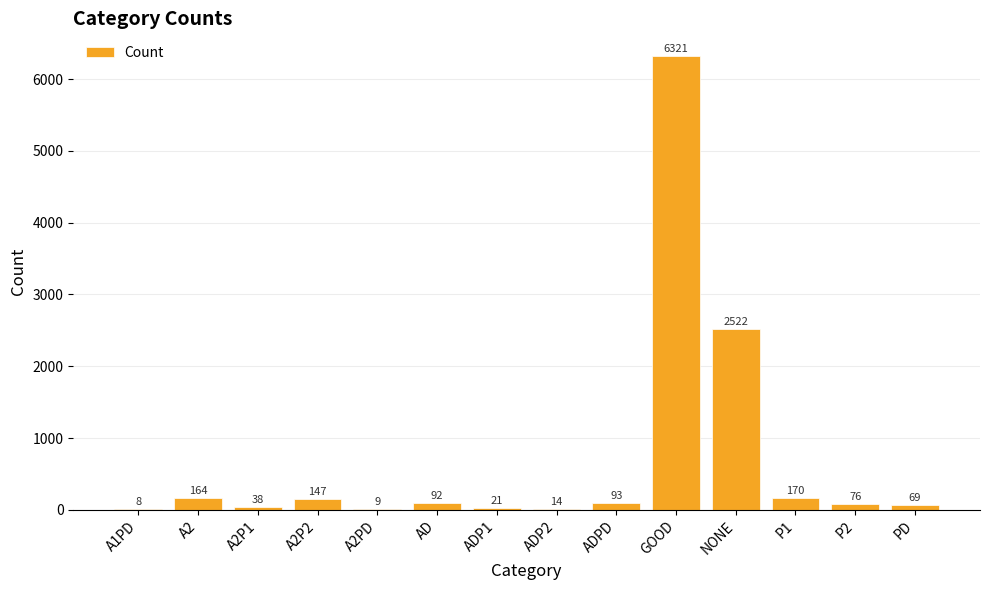

Are the bars grouped side by side (vs. stacked)?

No